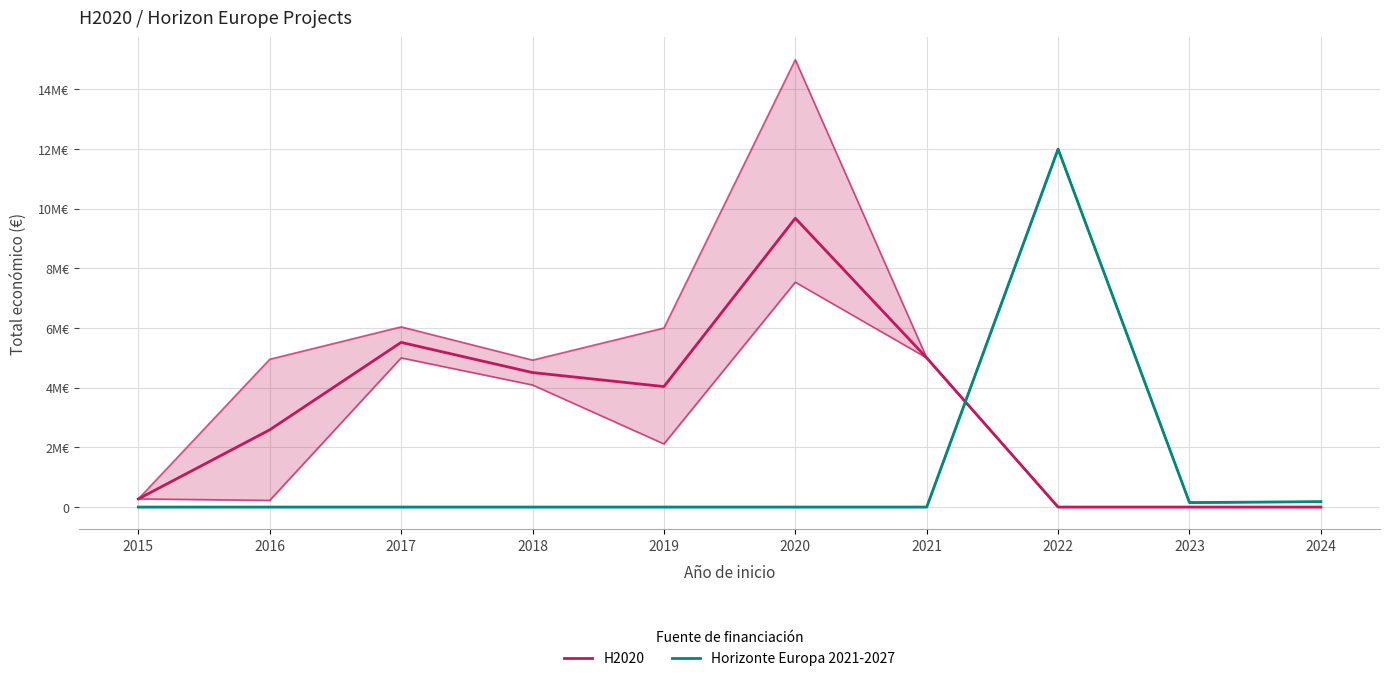

Rank the series at 2021 from lowest to highest value.

Horizonte Europa 2021-2027, H2020